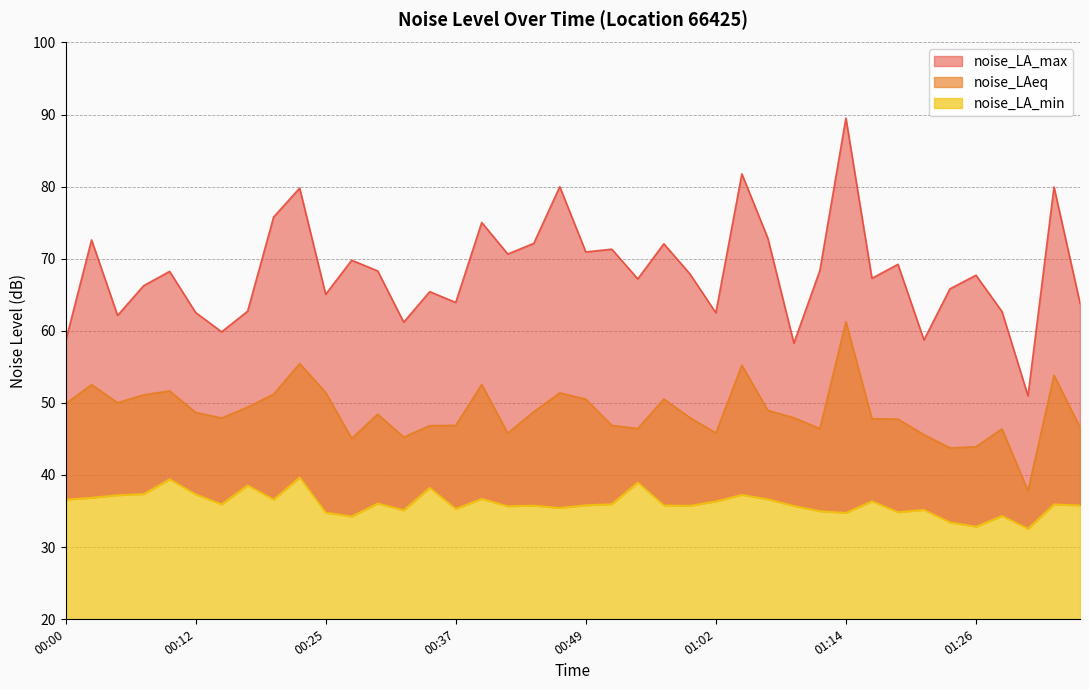

Is the value of noise_LAeq at 01:24 greater than the value of noise_LA_min at 00:07?

Yes